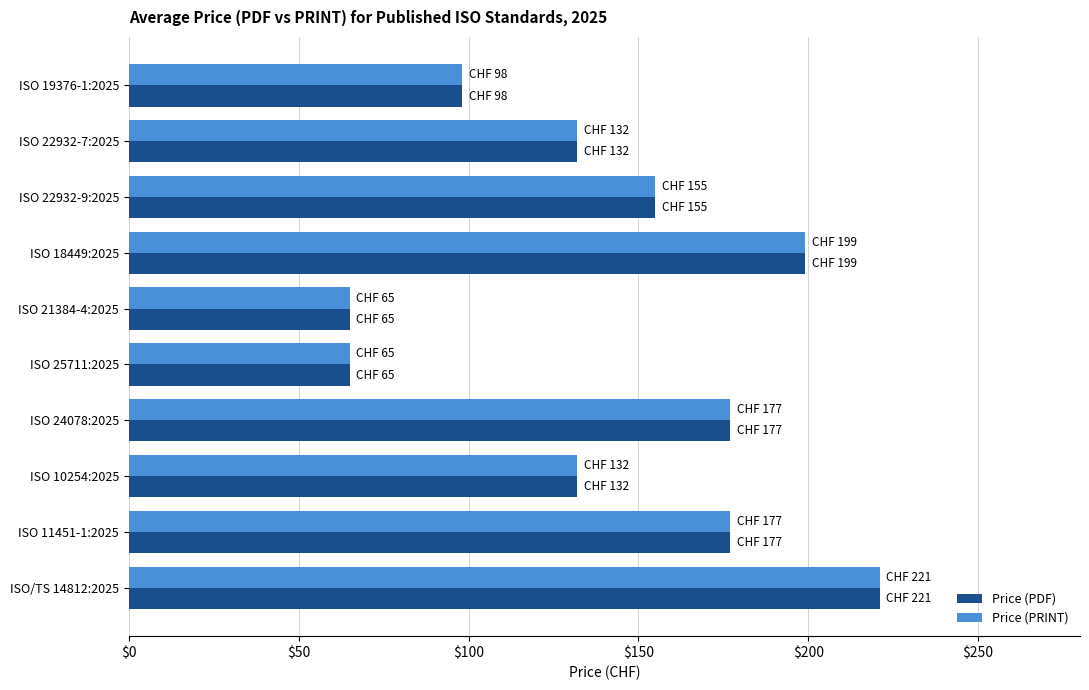

At which label does Price (PDF) reach its peak?

ISO/TS 14812:2025